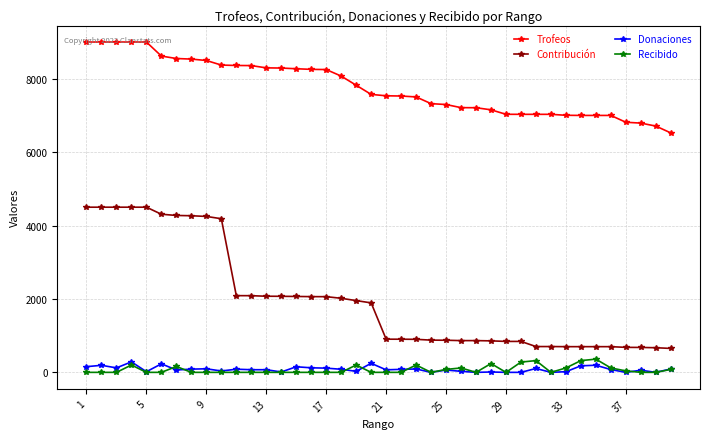

What is the value of the Recibido point at the 33rd from the left?

120